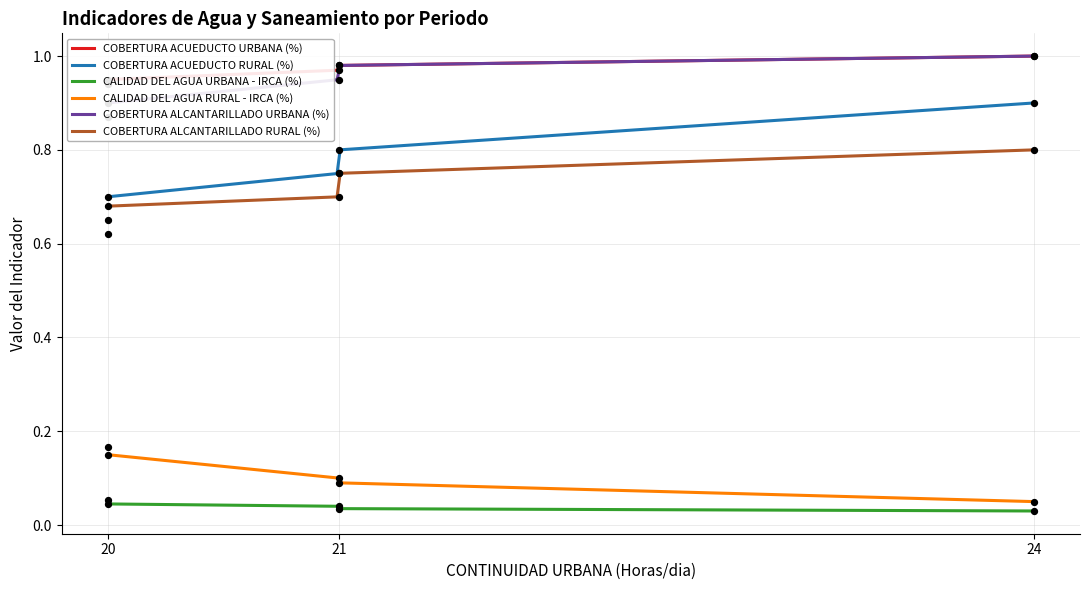

Which series has the largest Y range (max minus min)?

COBERTURA ACUEDUCTO RURAL (%)